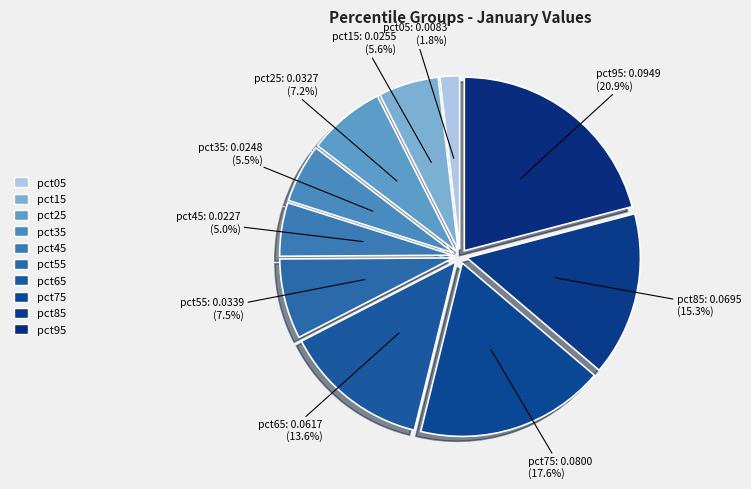

The pct45 slice represents 5% of the pie. True or false?

True